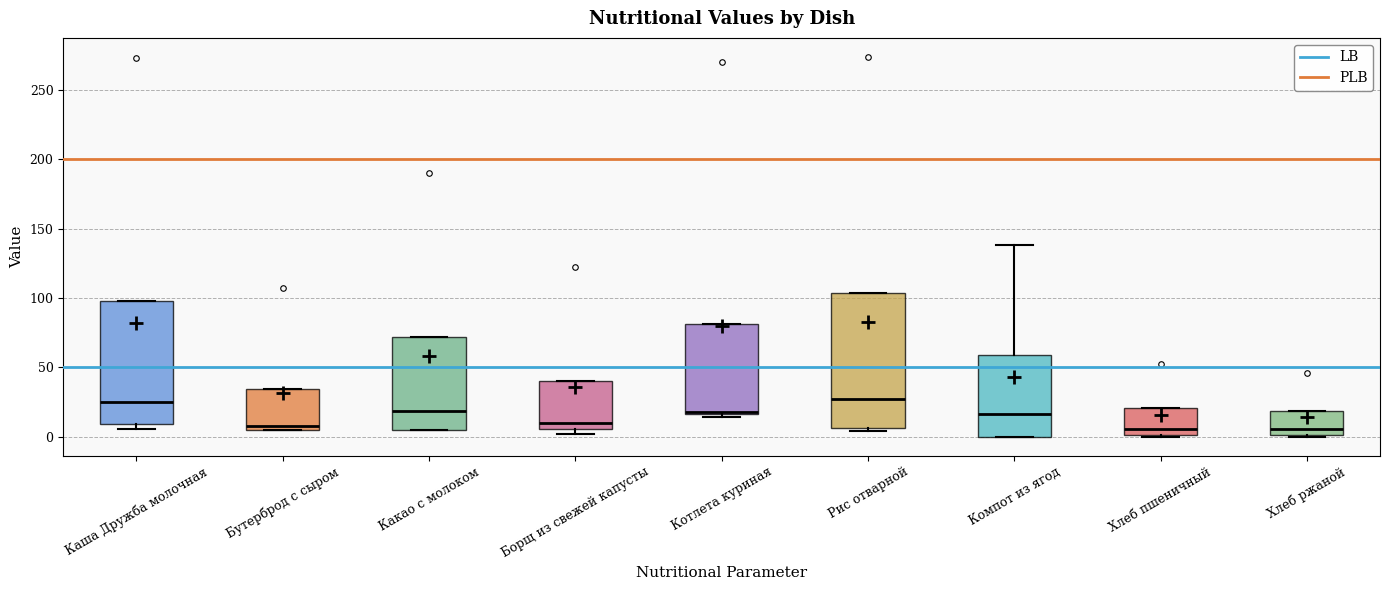

Comparing the boxes themselves (not the whiskers), which one is the tallest?

Рис отварной